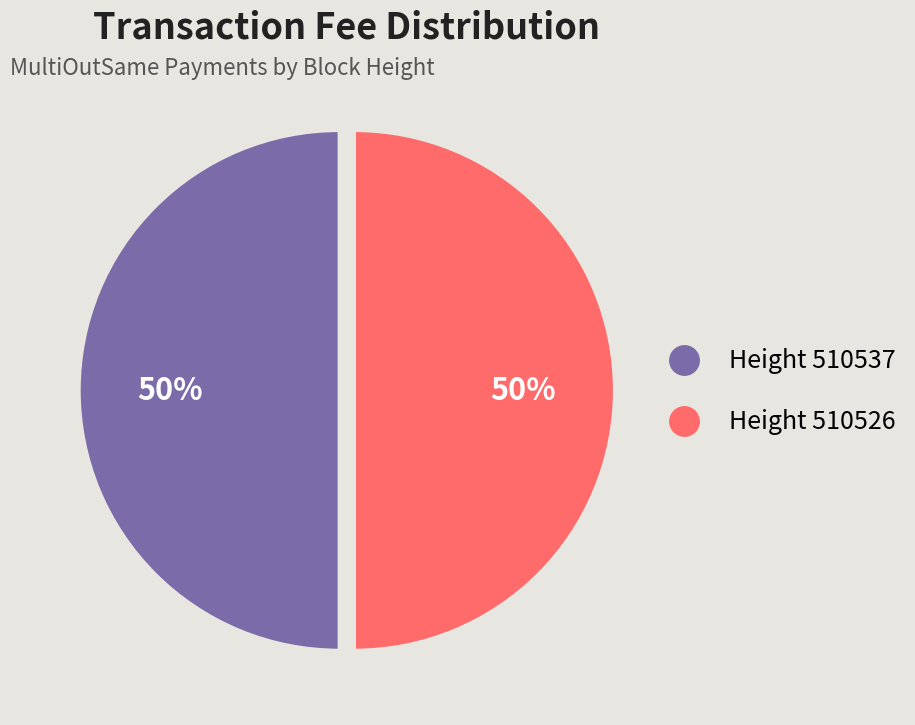

How many slices are in this pie chart?

2